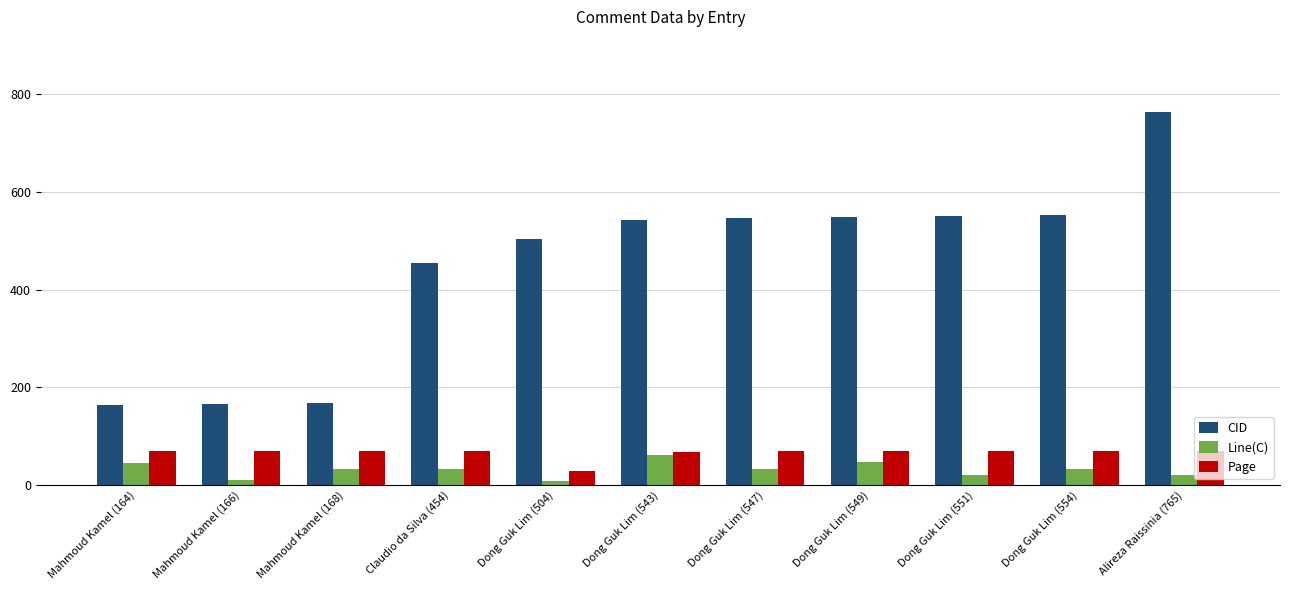

What position from the right is Mahmoud Kamel (168)?

9